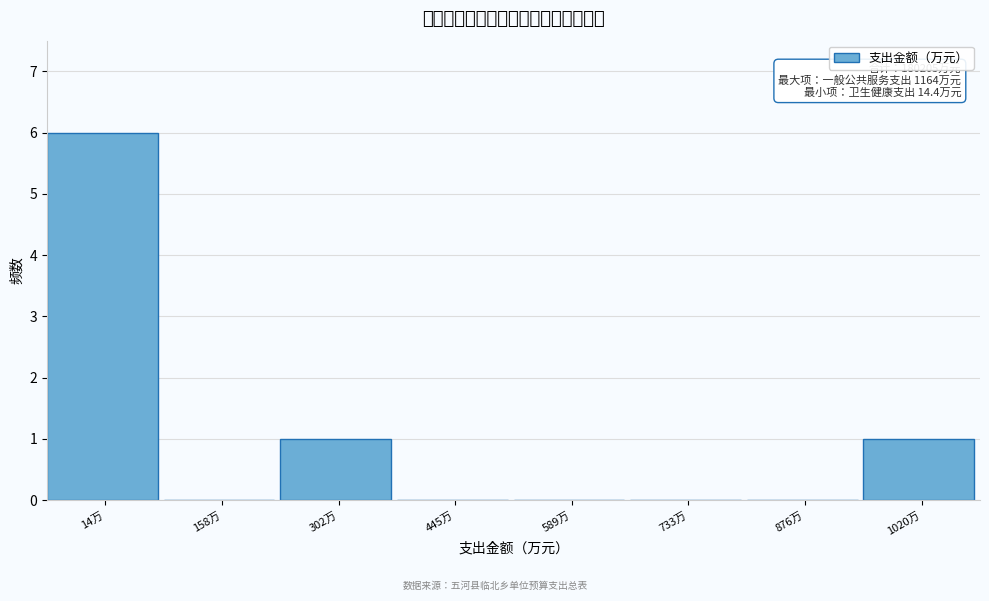

Reading left to right, list all the values displayed in this chart.

14万=6	158万=0	302万=1	445万=0	589万=0	733万=0	876万=0	1020万=1